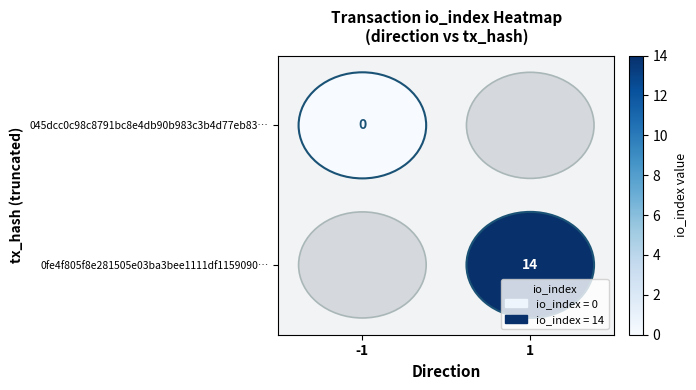

The 0fe4f805f8e281505e03ba3bee1111df1159090… series shows 7 at 1. True or false?

False